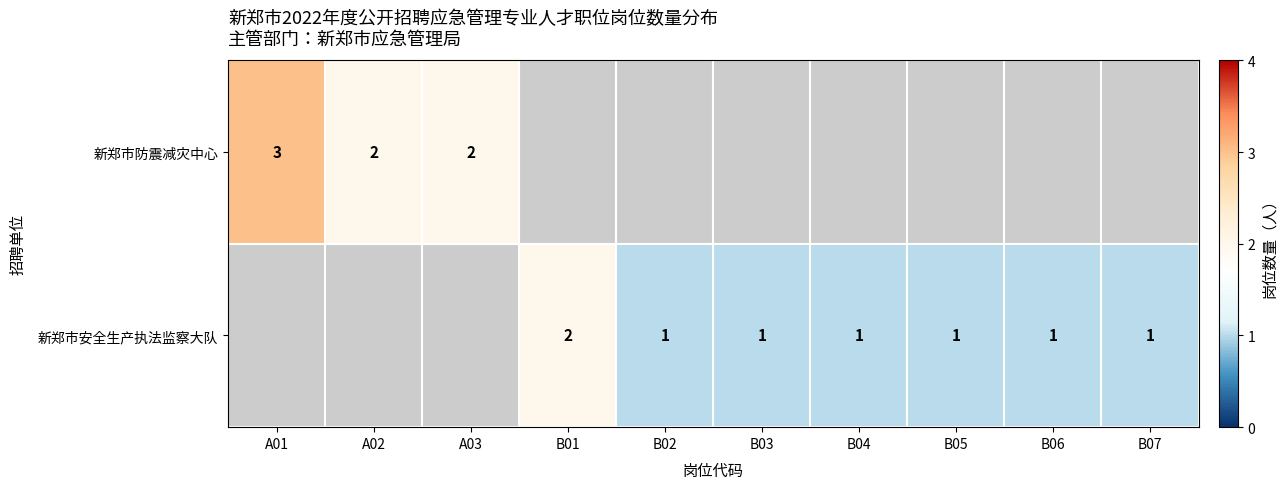

Is it true that 新郑市安全生产执法监察大队 equals 0 at B07?

False